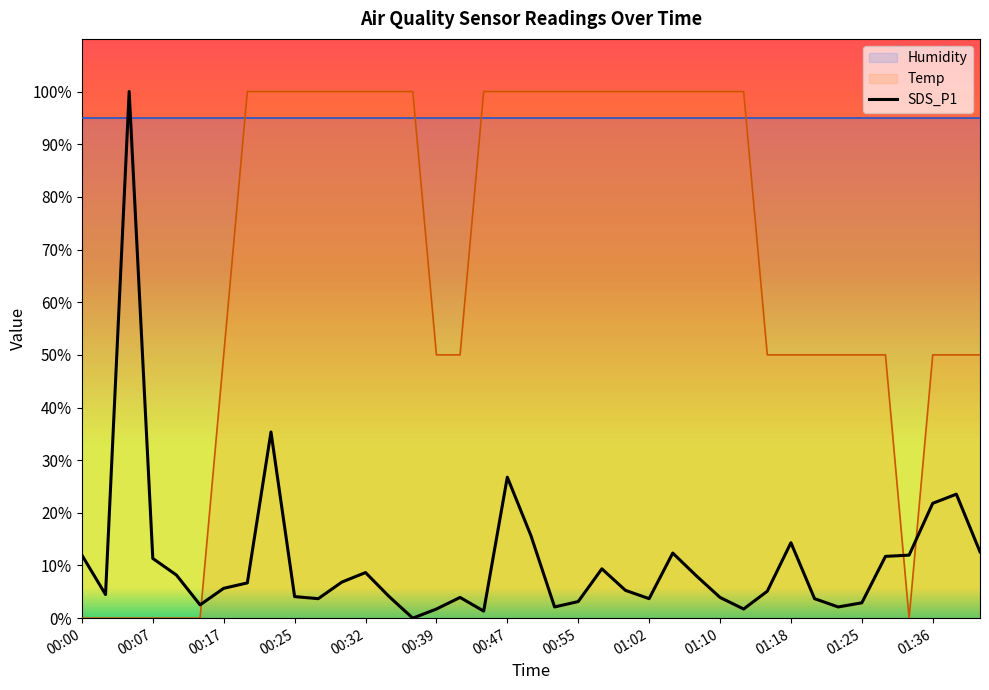

True or false: SDS_P1 and Temp cross at least once.

True